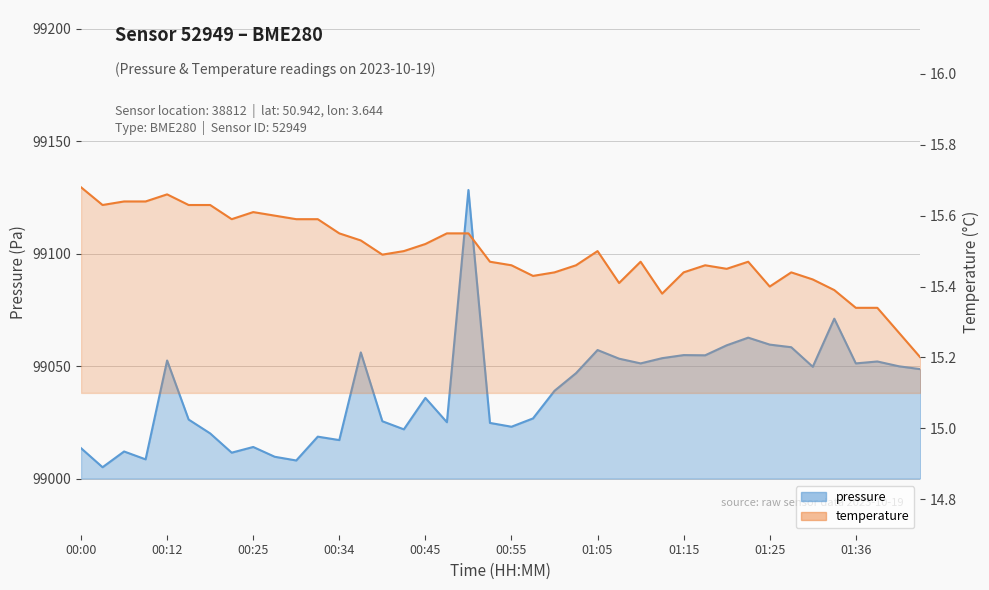

Which label corresponds to the smallest value in the chart?

00:02